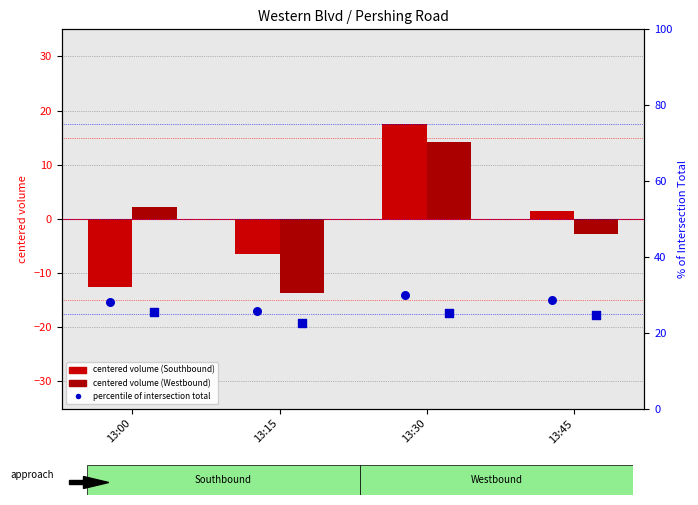

Which series has the widest spread of Y values?

Southbound Thru (centered)